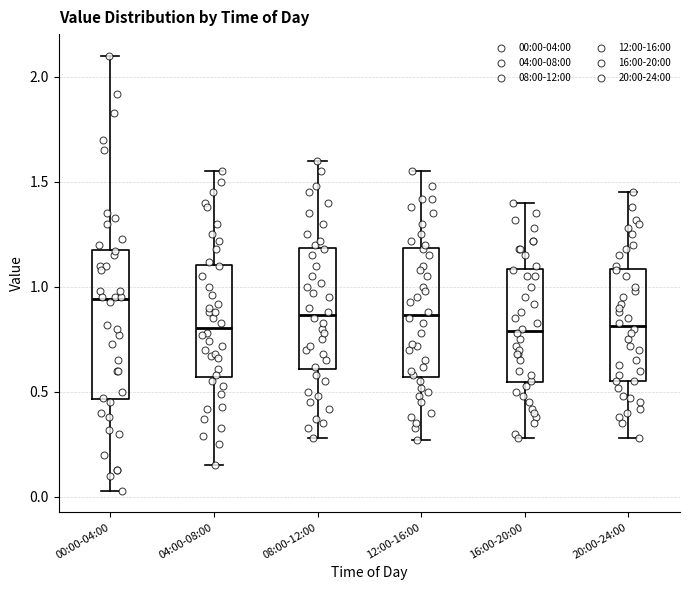

Reading left to right, read every box against the y-axis: the position of its median line, the range the box covers, and the ends of its whiskers. The values are not printed on the chart, so give them approximately, as read against the axis.

00:00-04:00: median 0.95, box 0.45 to 1.20, whiskers 0.05 to 2.10
04:00-08:00: median 0.80, box 0.55 to 1.10, whiskers 0.15 to 1.55
08:00-12:00: median 0.85, box 0.60 to 1.20, whiskers 0.30 to 1.60
12:00-16:00: median 0.85, box 0.55 to 1.20, whiskers 0.25 to 1.55
16:00-20:00: median 0.80, box 0.55 to 1.10, whiskers 0.30 to 1.40
20:00-24:00: median 0.80, box 0.55 to 1.10, whiskers 0.30 to 1.45